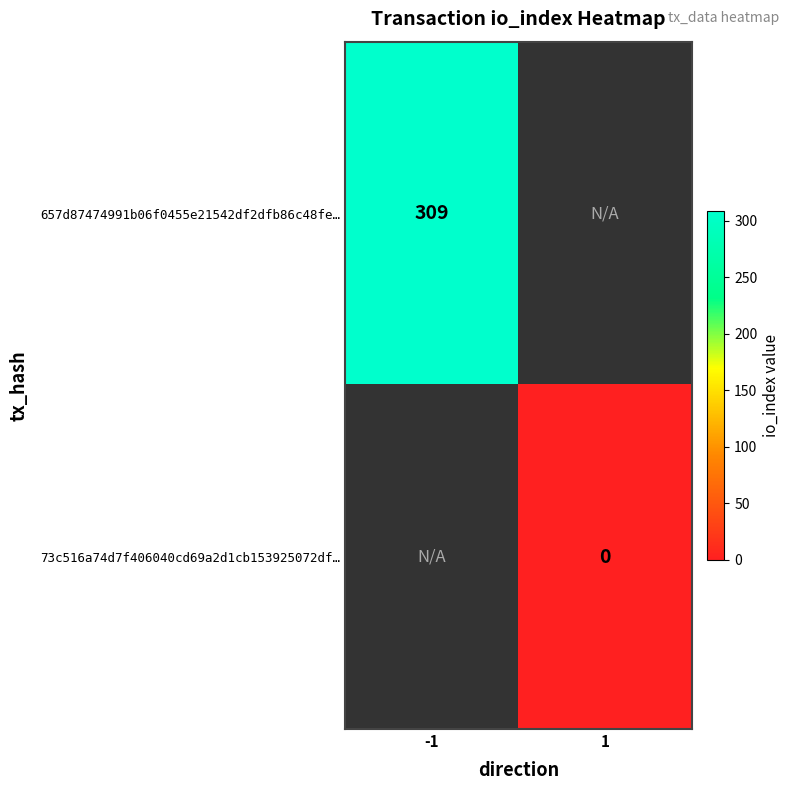

Is the value of 73c516a74d7f406040cd69a2d1cb153925072df… at 1 greater than the value of 657d87474991b06f0455e21542df2dfb86c48fe… at -1?

No